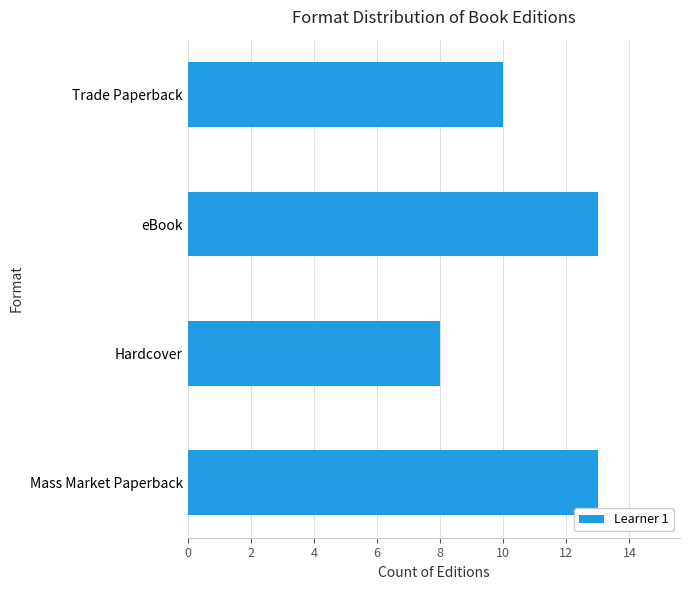

Count the values in the range 10 to 13.

3